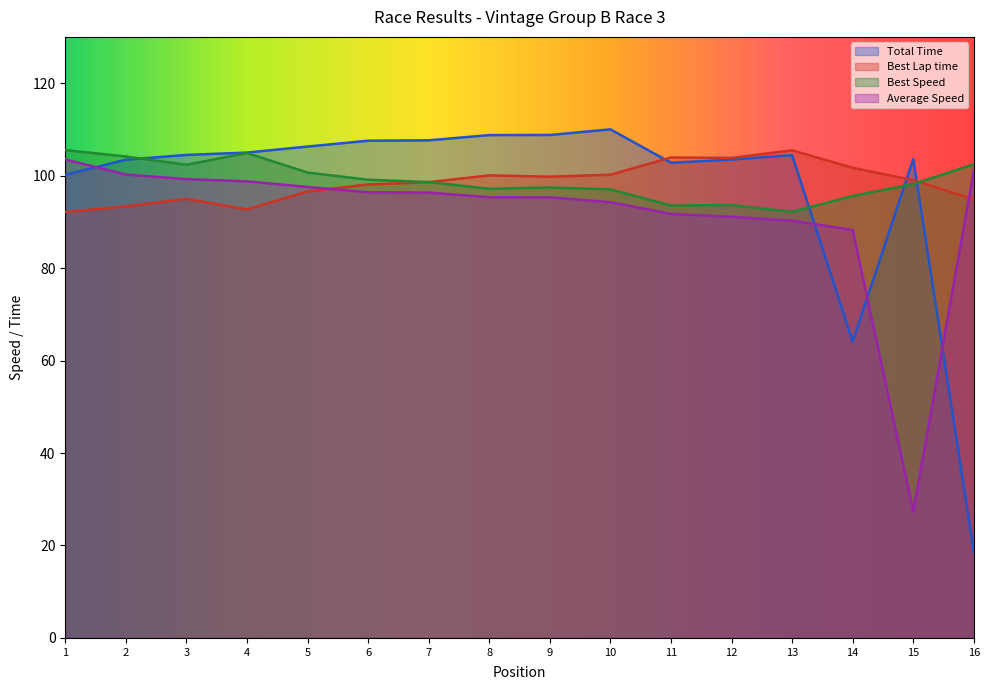

What are all the series names shown in the legend?

Total Time, Best Lap time, Best Speed, Average Speed